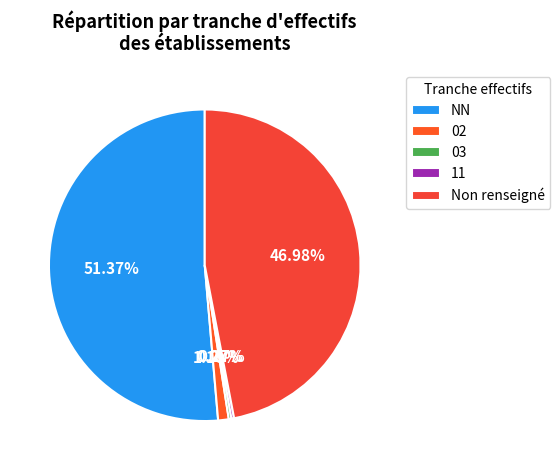

To the nearest percent, what is the difference between the largest and smallest slice percentages?

51%